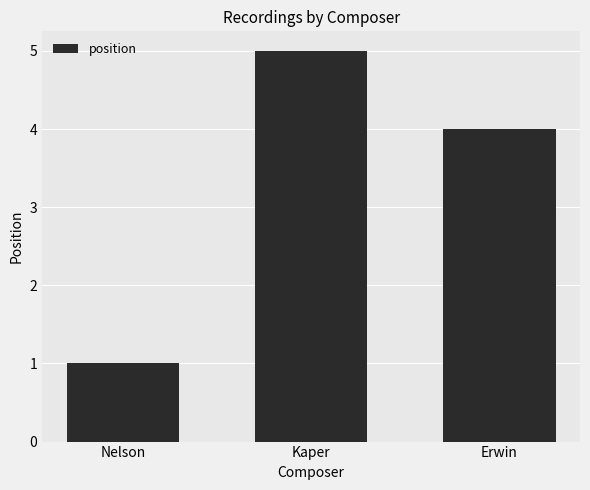

How many data points are less than 4?

1